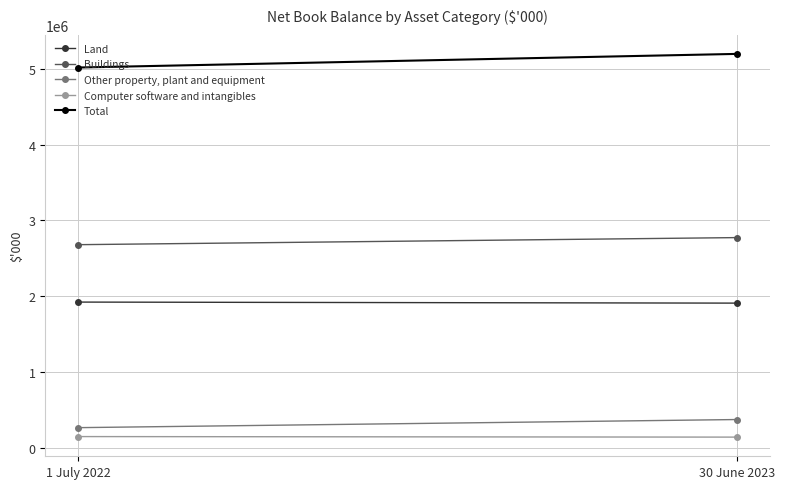

How many series are shown in this chart?

5